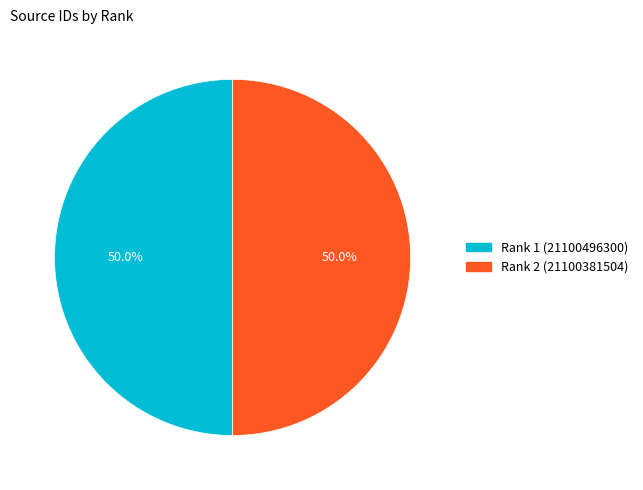

To the nearest percent, what is the combined percentage of Rank 1 (21100496300) and Rank 2 (21100381504)?

100%